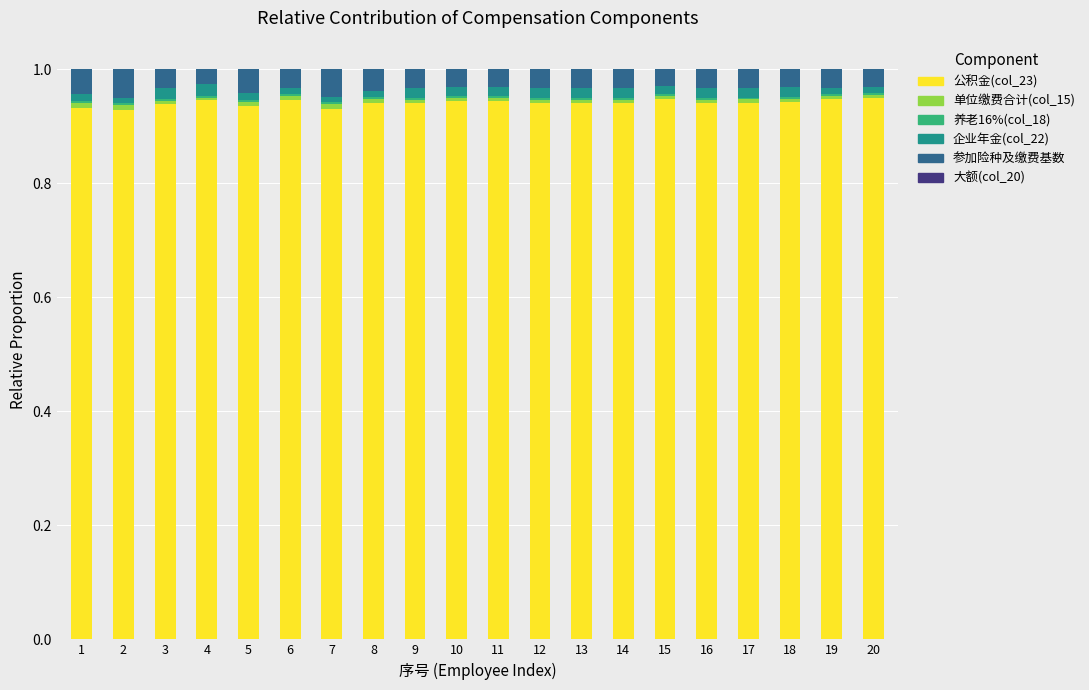

Is it true that 公积金(col_23) equals 1.3 at 10?

False